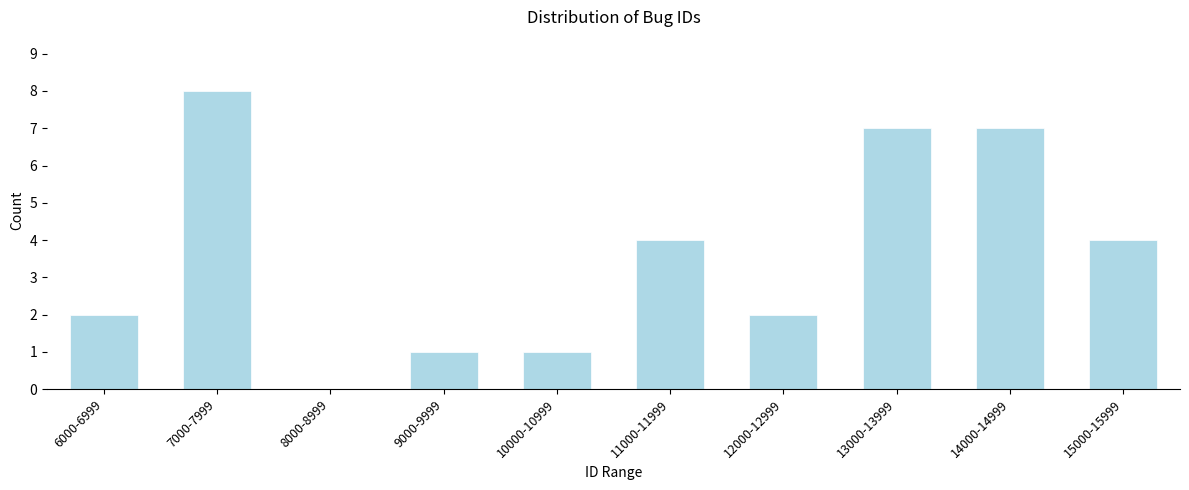

Reading right to left, transcribe all the data shown in this chart.

15000-15999=4	14000-14999=7	13000-13999=7	12000-12999=2	11000-11999=4	10000-10999=1	9000-9999=1	8000-8999=0	7000-7999=8	6000-6999=2